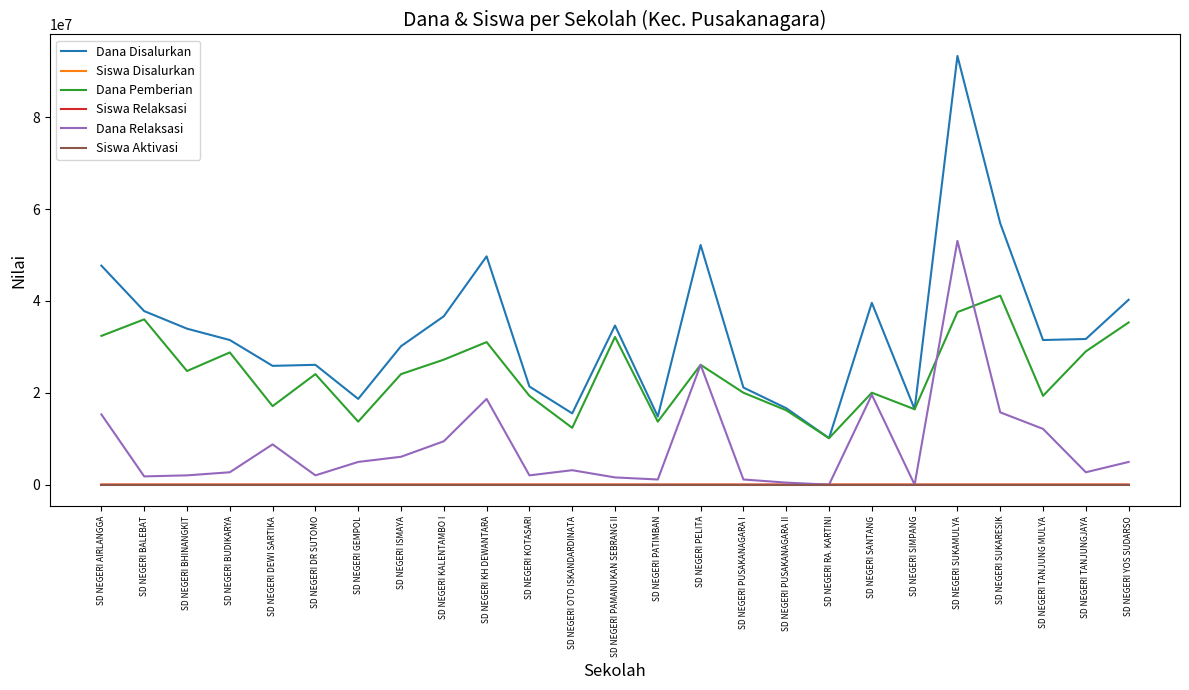

How many values in the Dana Pemberian series are below 24075000?

11